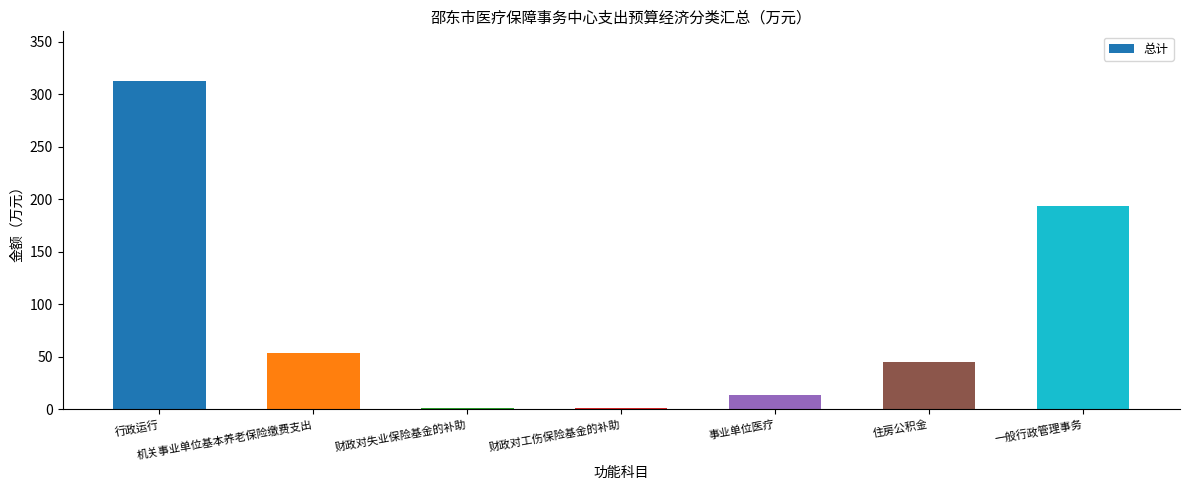

What is the greatest value displayed?

312.8